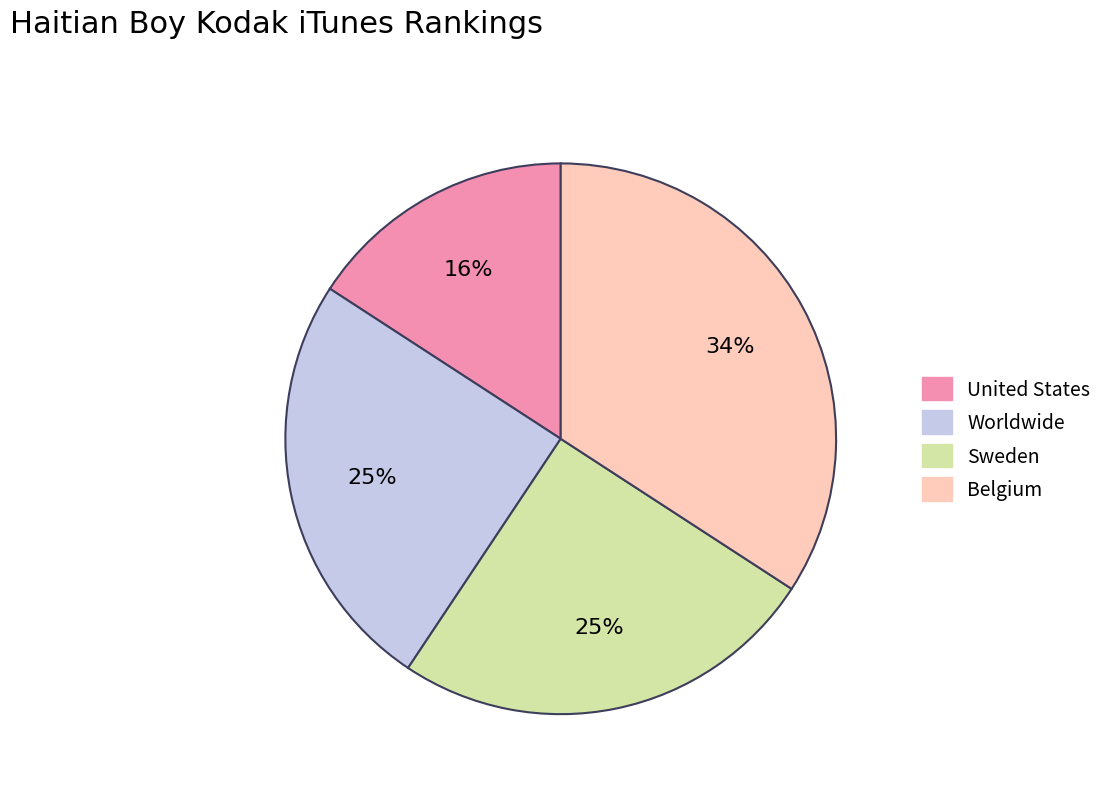

To the nearest percent, what is the difference between the Belgium and Sweden slice percentages?

9%